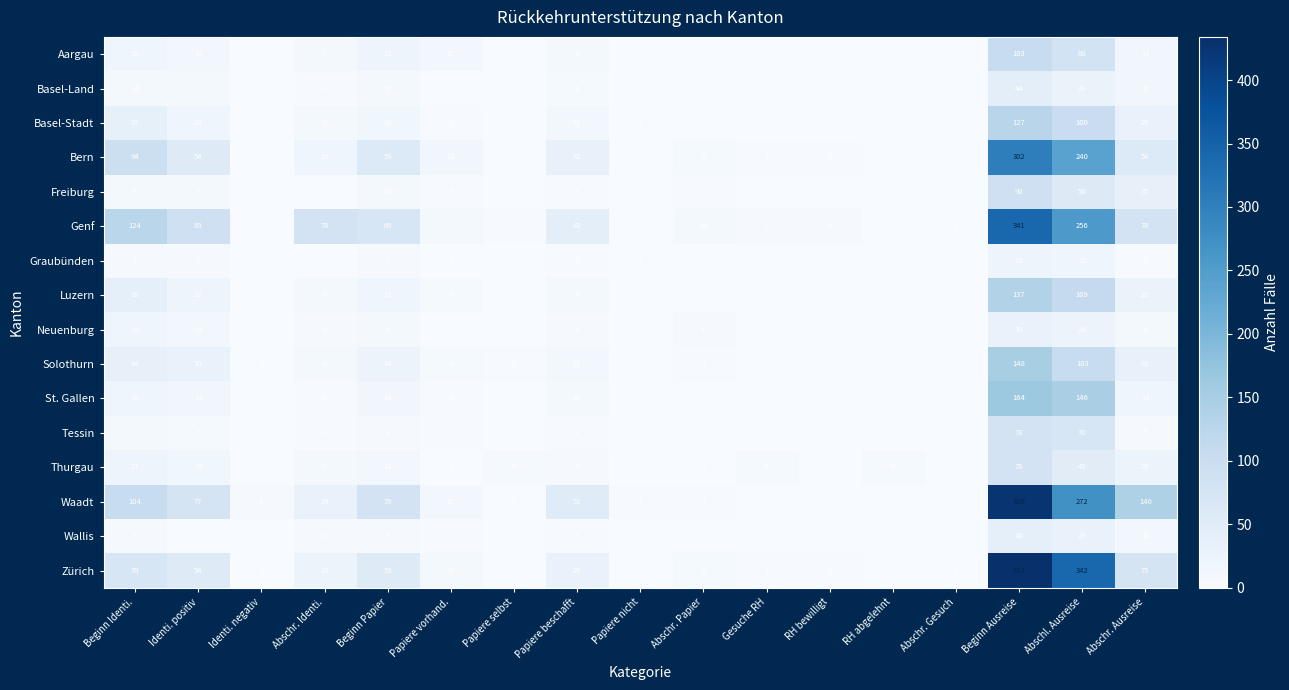

What is the spread (max minus min) of values at Abschl. Ausreise?

324